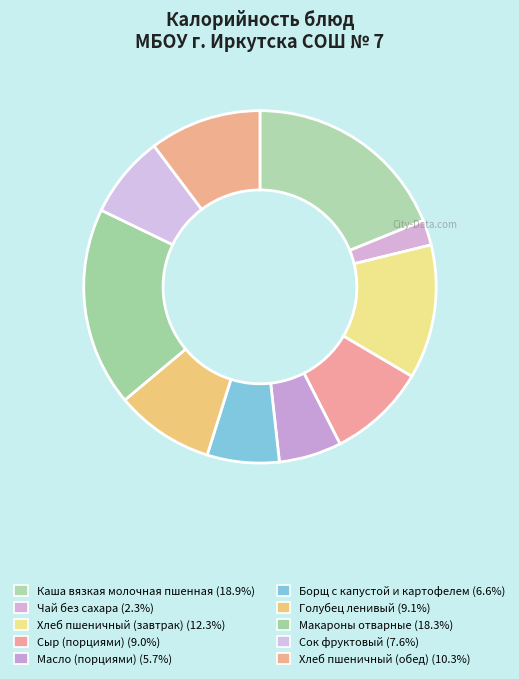

Count the number of slices in the pie.

10